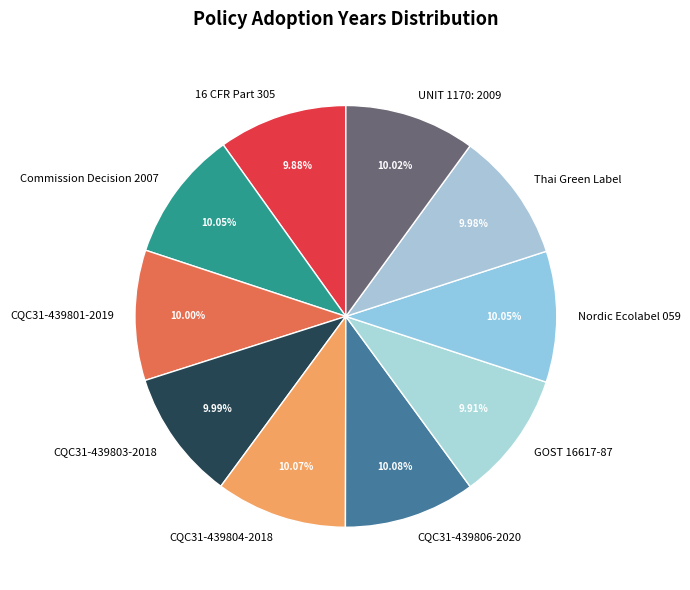

To the nearest percent, what is the combined percentage of Thai Green Label and GOST 16617-87?

20%